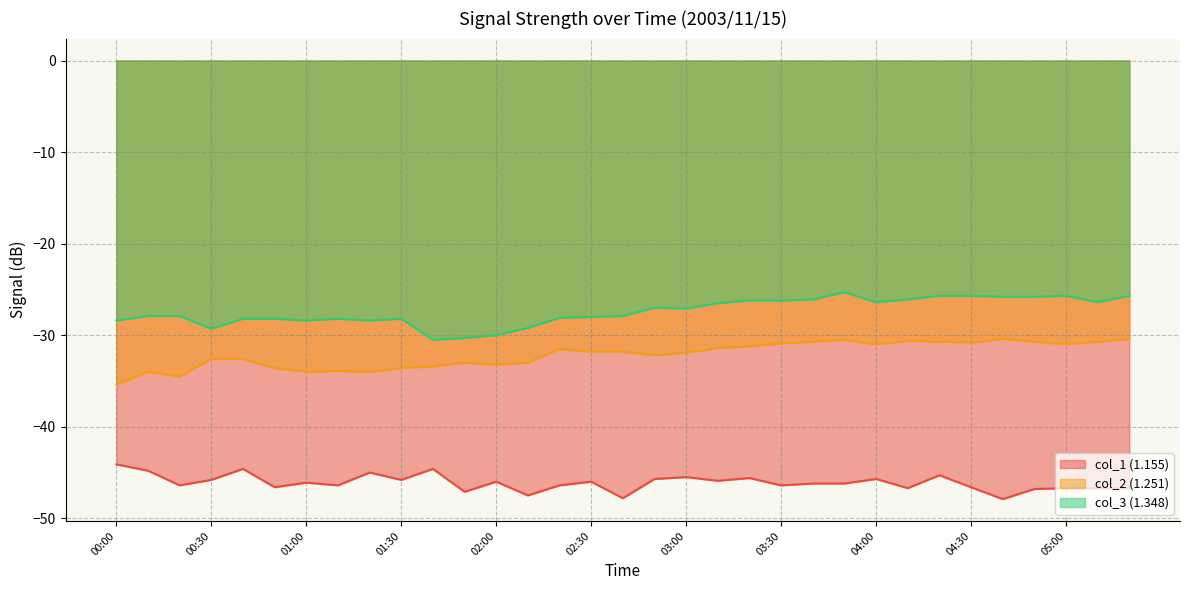

Between 00:00 and 01:50, which series saw the biggest shift?

col_1 (1.155)